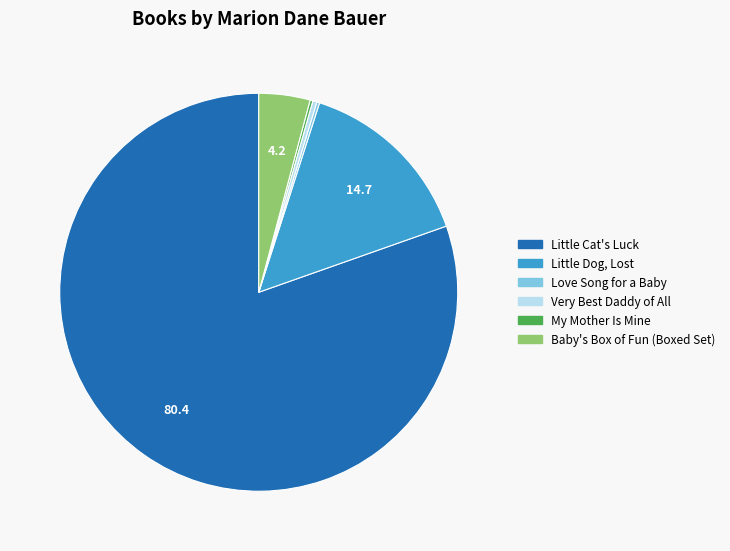

Does Little Dog, Lost account for over 50% of the chart?

No